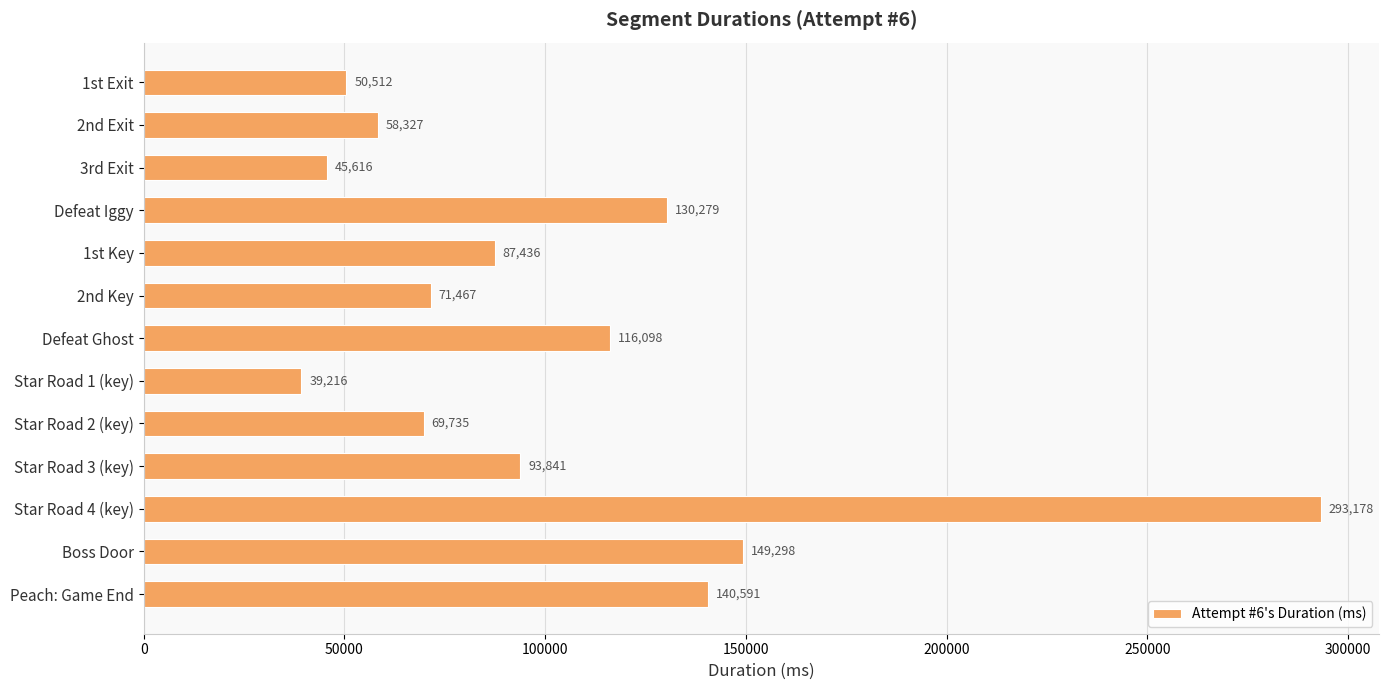

What is the sum of all values?

1345594